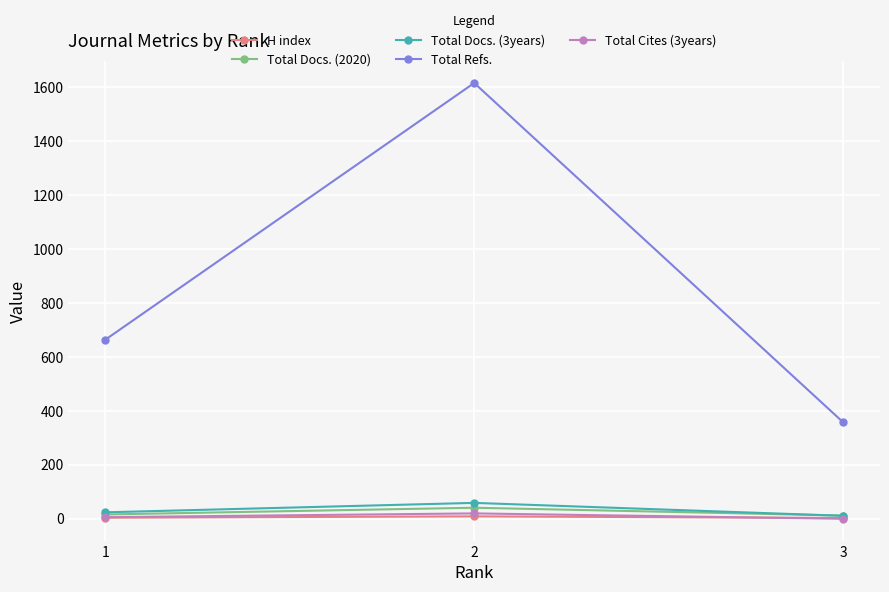

Which series has the largest range (max minus min)?

Total Refs.